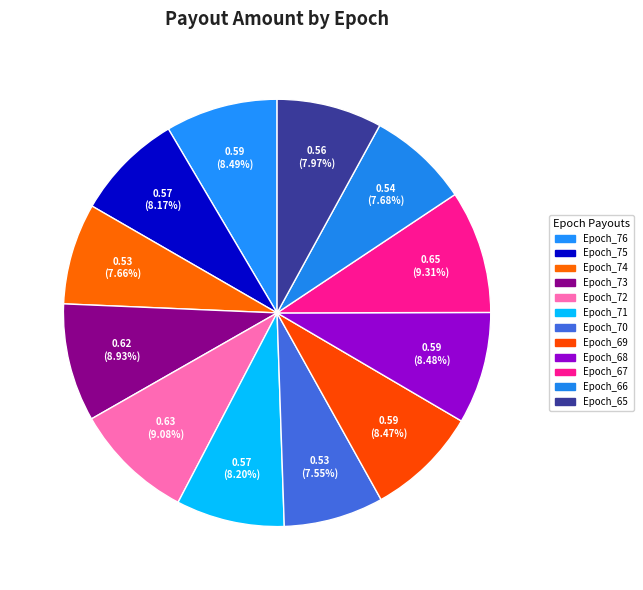

Count the number of slices in the pie.

12